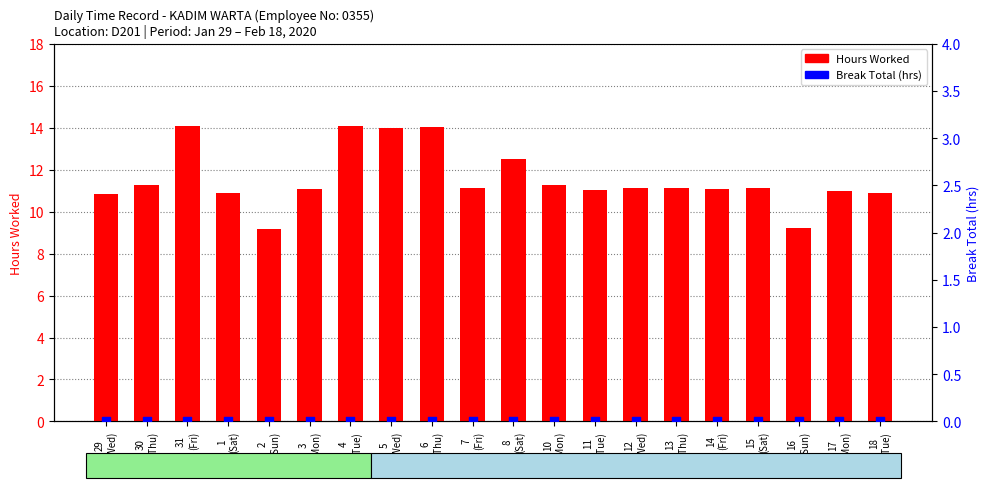

Which series has the largest total across all categories?

Hours Worked